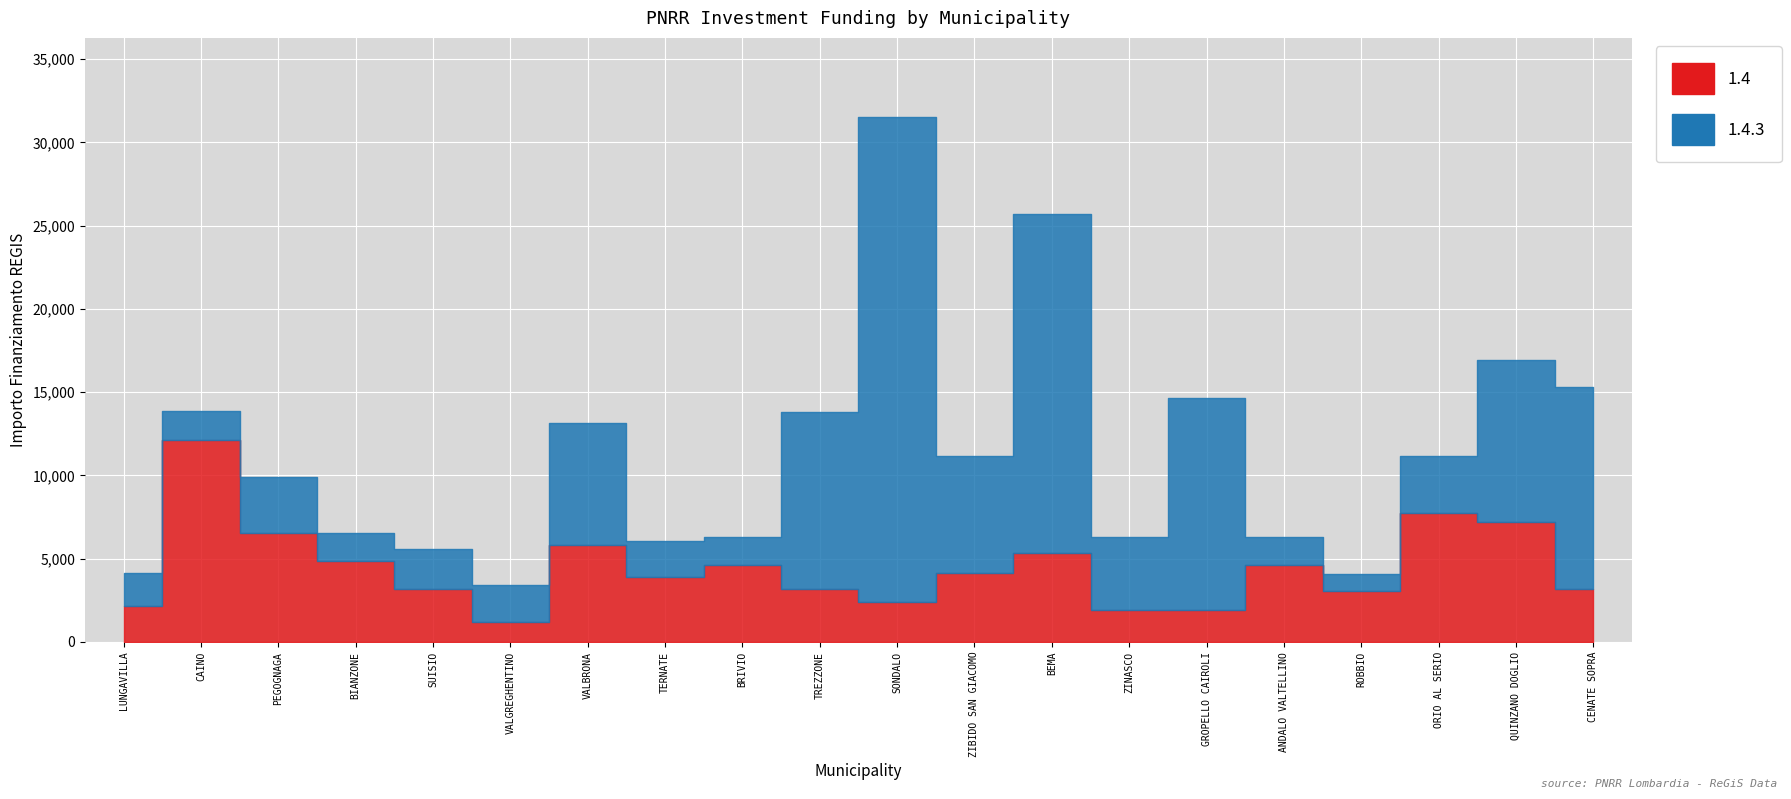

Is it true that 1.4.3 equals 1701 at CAINO?

True